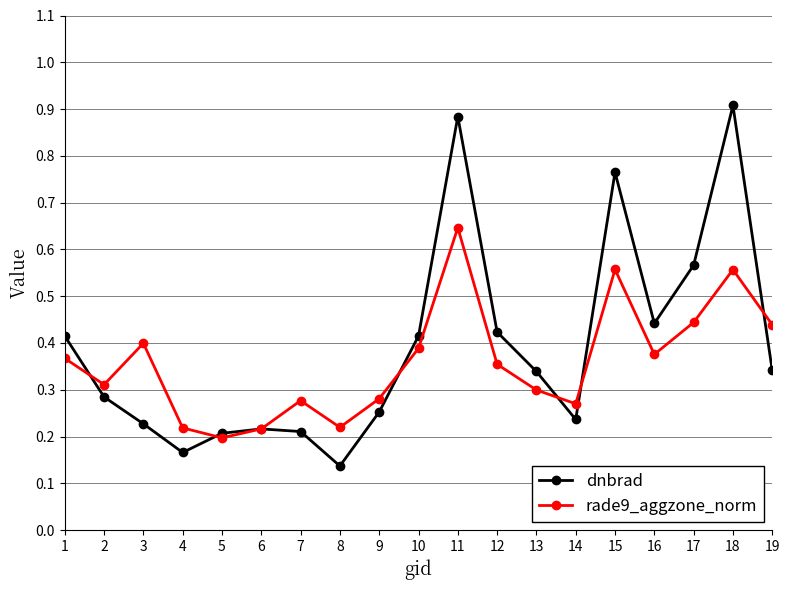

What are all the series names shown in the legend?

dnbrad, rade9_aggzone_norm